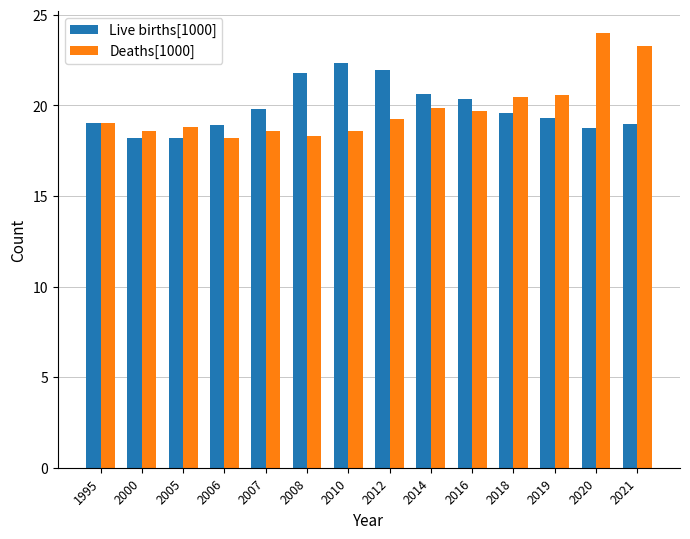

The value of Deaths[1000] at 2021 is 12.4. True or false?

False